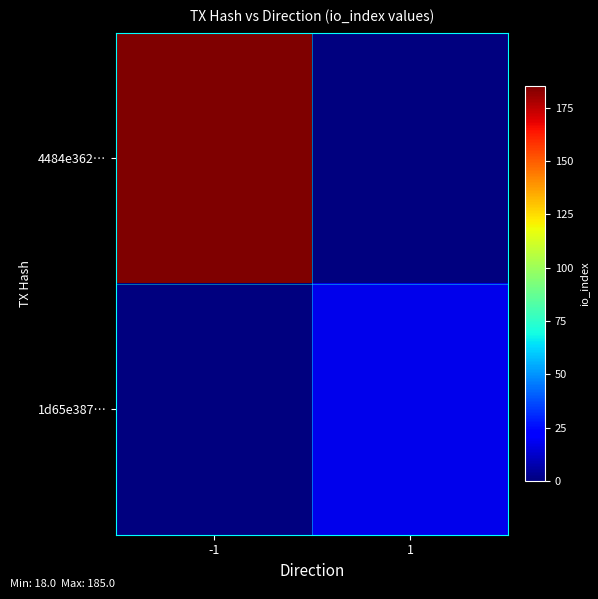

Count the number of data series in this chart.

2